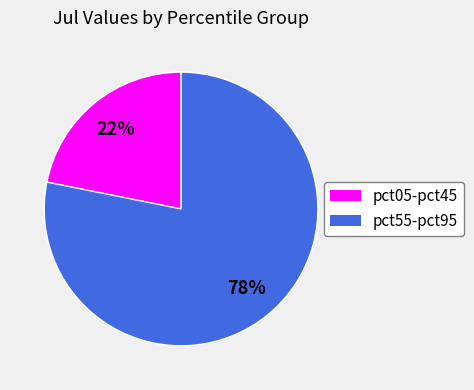

Does any single category account for the majority?

Yes